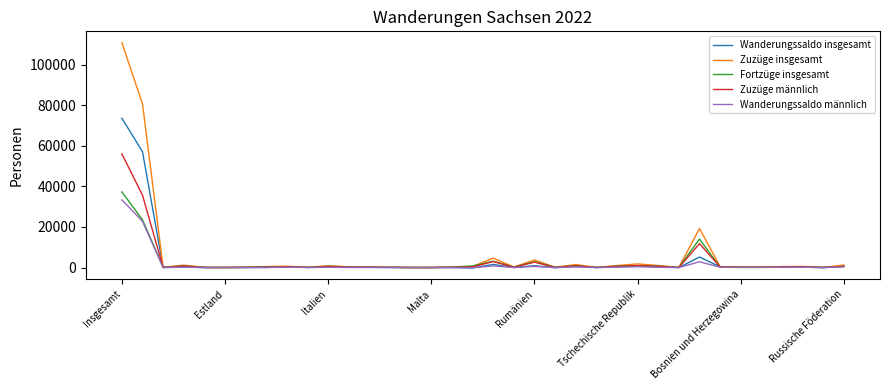

Which series has the largest range (max minus min)?

Zuzüge insgesamt